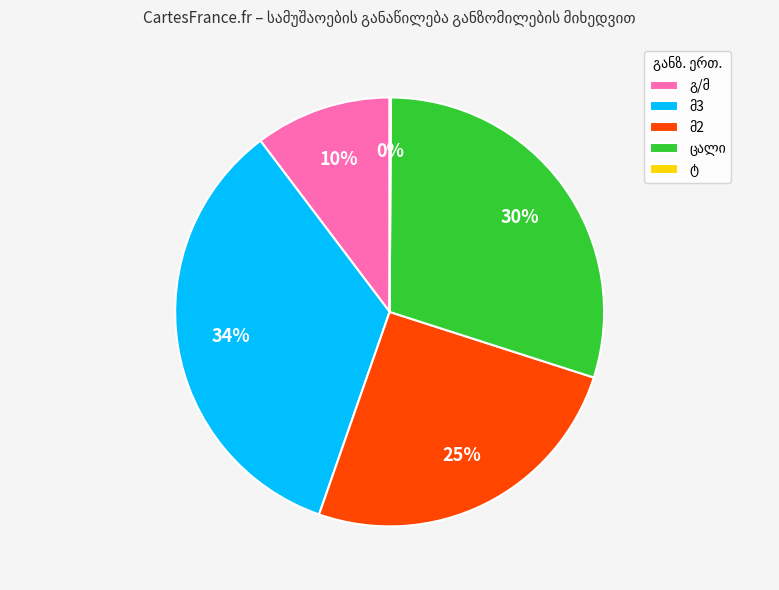

Does any single category account for the majority?

No